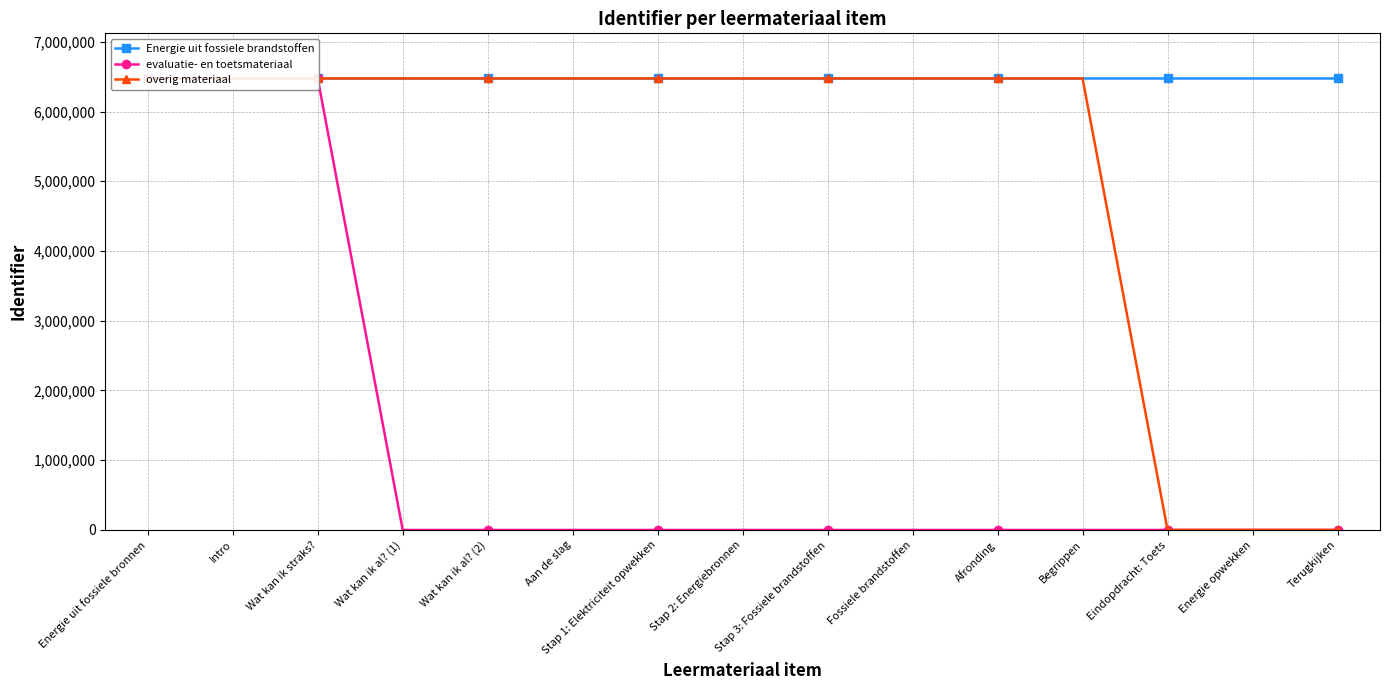

List the labels in order of evaluatie- en toetsmateriaal value, largest first.

Wat kan ik straks?, Intro, Energie uit fossiele bronnen, Wat kan ik al? (1), Wat kan ik al? (2), Aan de slag, Stap 1: Elektriciteit opwekken, Stap 2: Energiebronnen, Stap 3: Fossiele brandstoffen, Fossiele brandstoffen, Afronding, Begrippen, Eindopdracht: Toets, Energie opwekken, Terugkijken